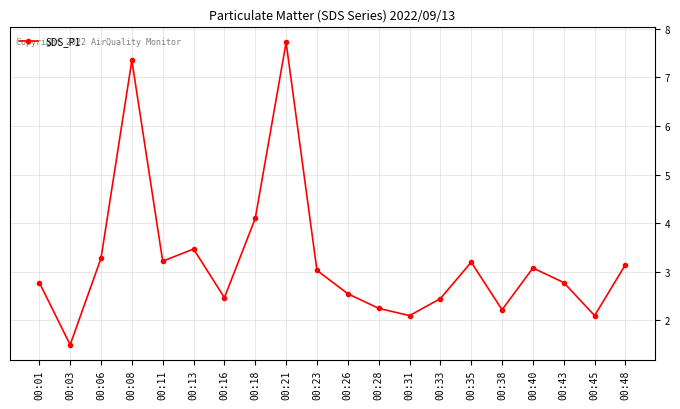

What is the value of the 9th point from the left?

7.7